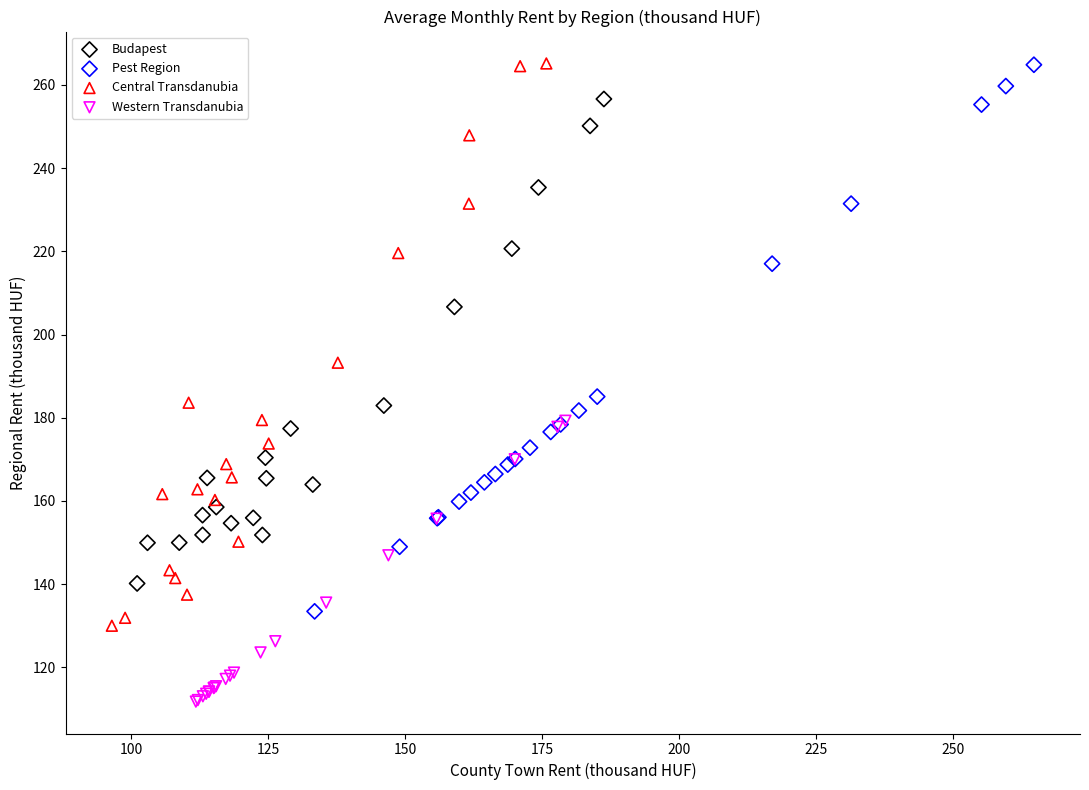

Which series has the largest Y range (max minus min)?

Central Transdanubia